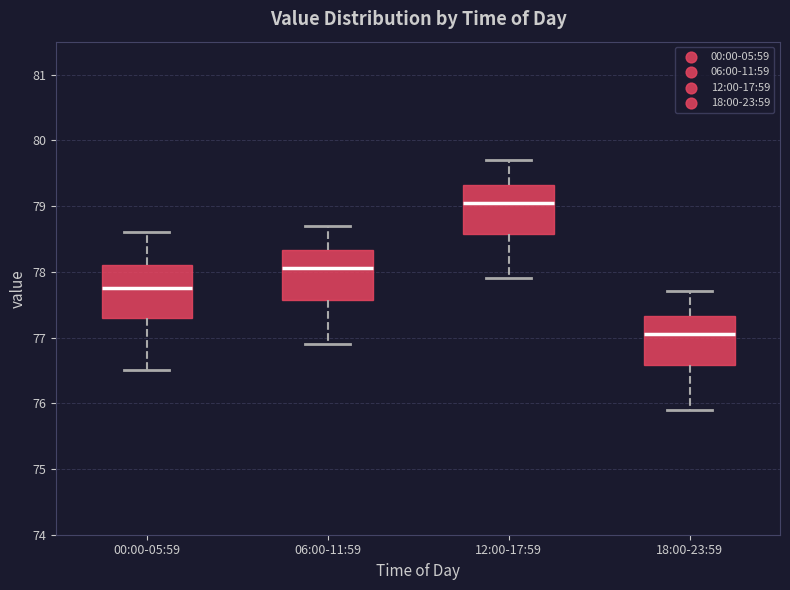

Where is the lower edge of the box for 12:00-17:59 on the y-axis? The values are not printed on the chart, so give them approximately, as read against the axis.

78.6